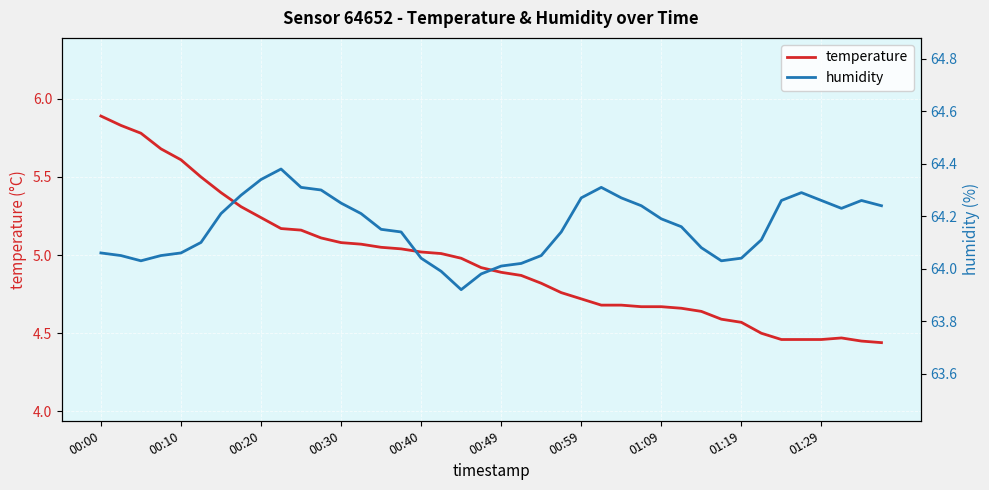

What is the minimum value for humidity?

63.9